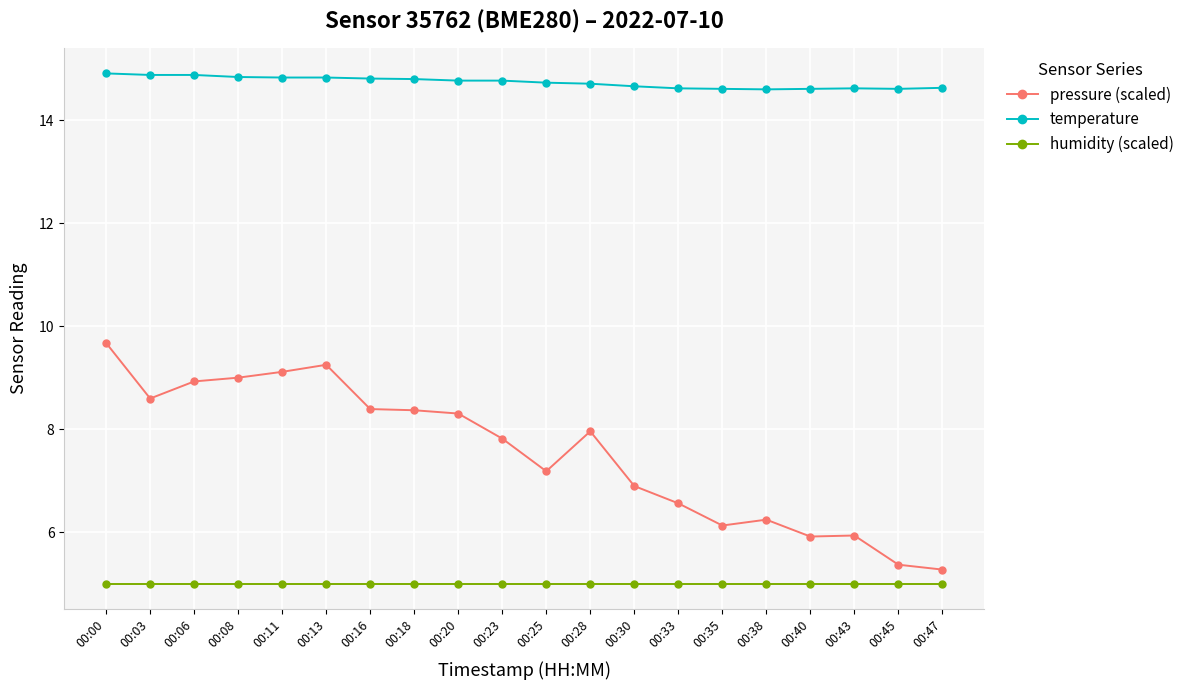

True or false: pressure (scaled) and humidity (scaled) intersect in this chart.

False